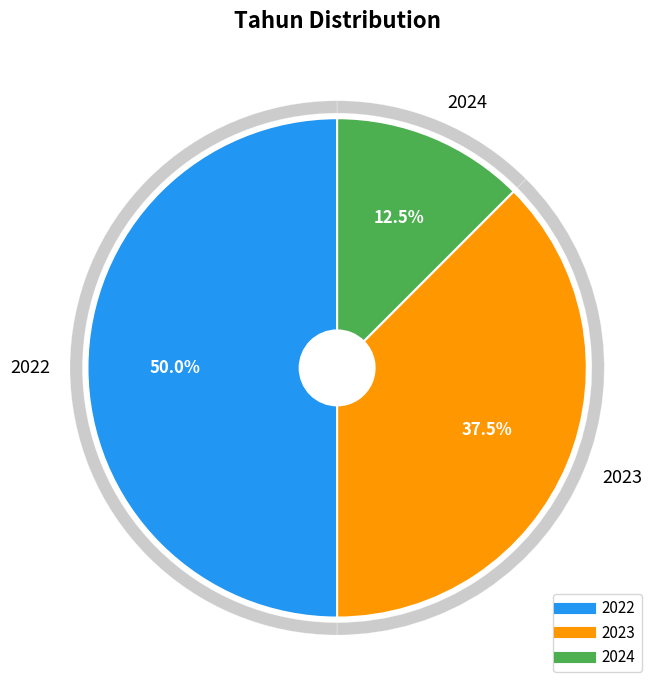

What is the smallest slice in the pie chart?

2024